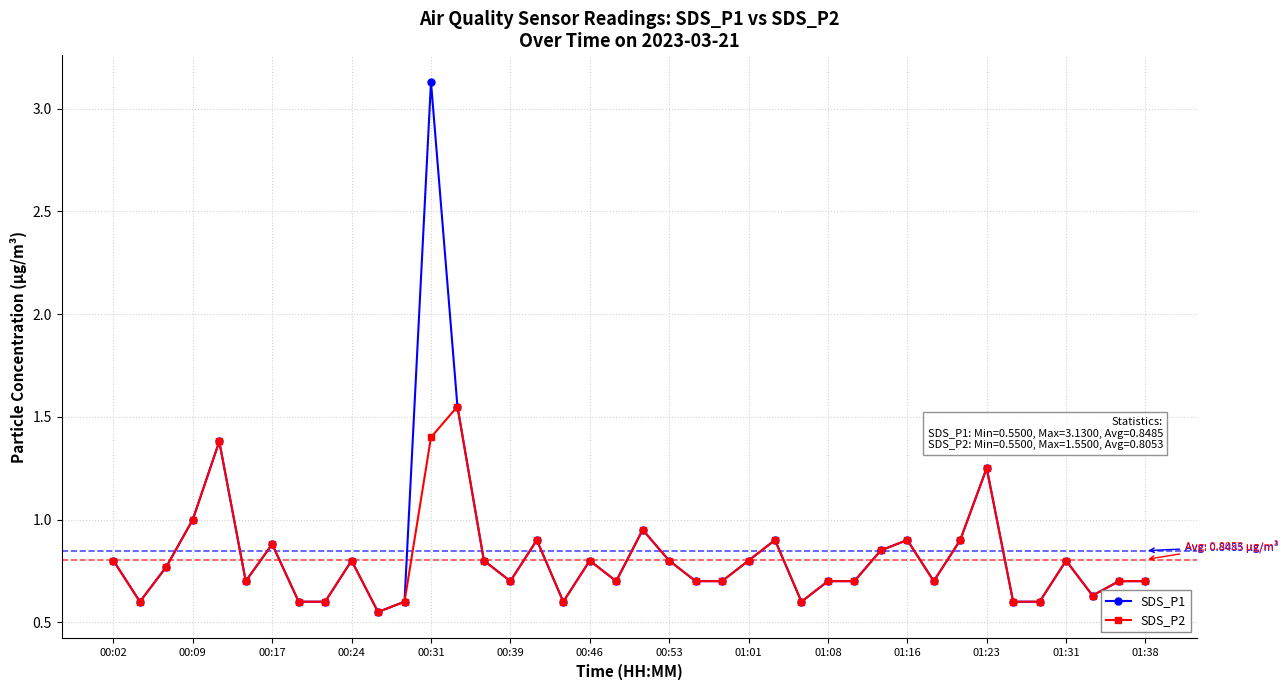

What is the value of the SDS_P2 point at the 32nd from the left?

0.7